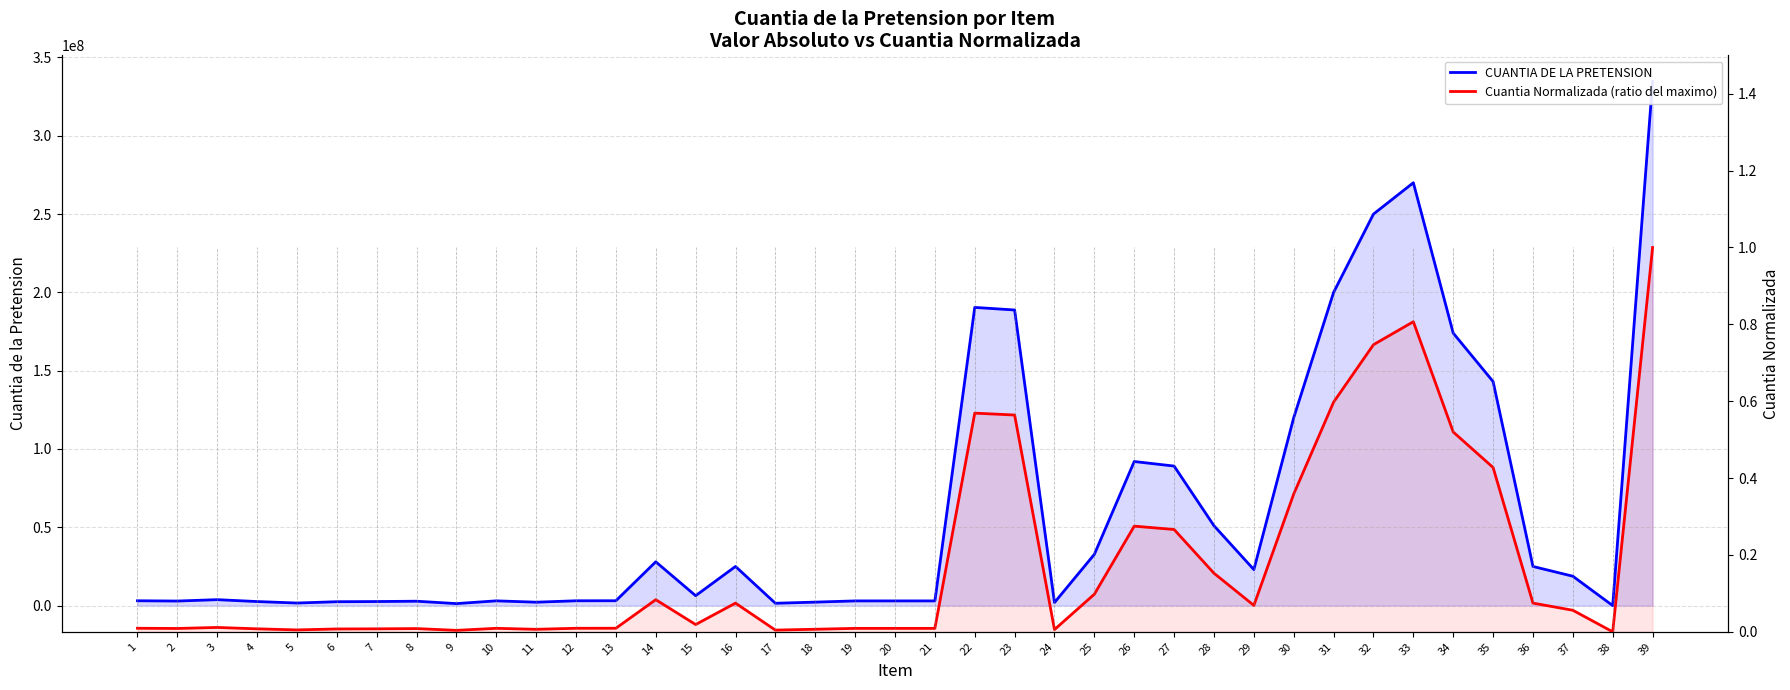

What is the maximum value shown in the chart?

334618530.0